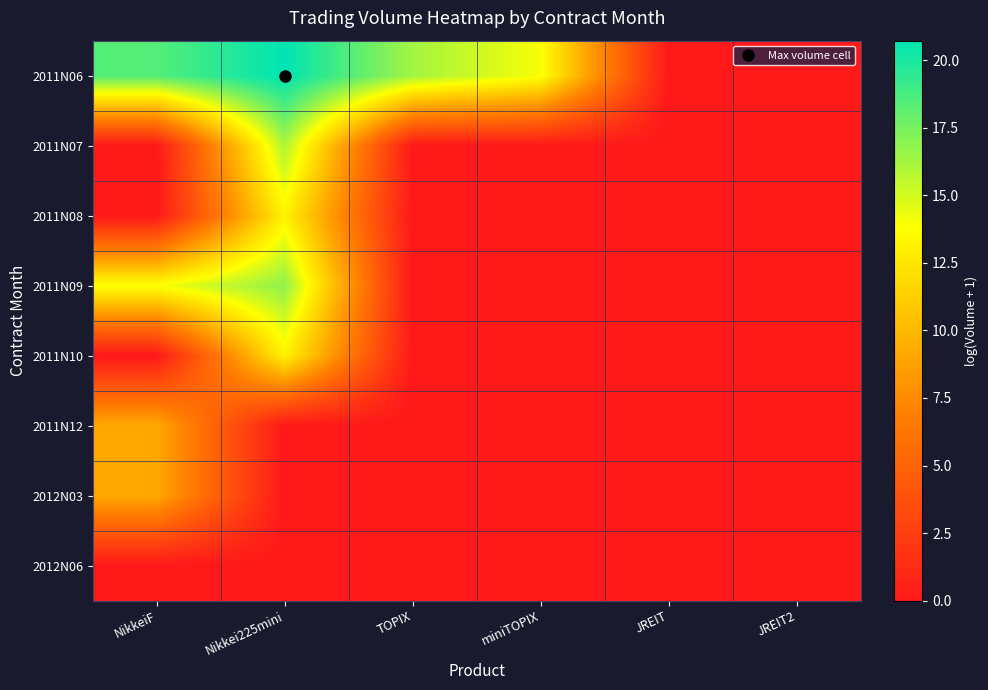

Reading right to left, list all the values displayed in this chart.

2011N06: JREIT2=0.0	JREIT=0.0	miniTOPIX=14.0	TOPIX=16.3	Nikkei225mini=20.7	NikkeiF=18.4
2011N07: JREIT2=0.0	JREIT=0.0	miniTOPIX=0.0	TOPIX=0.0	Nikkei225mini=16.0	NikkeiF=0.0
2011N08: JREIT2=0.0	JREIT=0.0	miniTOPIX=0.0	TOPIX=0.0	Nikkei225mini=13.2	NikkeiF=0.0
2011N09: JREIT2=0.0	JREIT=0.0	miniTOPIX=0.0	TOPIX=0.0	Nikkei225mini=16.8	NikkeiF=13.9
2011N10: JREIT2=0.0	JREIT=0.0	miniTOPIX=0.0	TOPIX=0.0	Nikkei225mini=13.2	NikkeiF=0.0
2011N12: JREIT2=0.0	JREIT=0.0	miniTOPIX=0.0	TOPIX=0.0	Nikkei225mini=0.0	NikkeiF=9.2
2012N03: JREIT2=0.0	JREIT=0.0	miniTOPIX=0.0	TOPIX=0.0	Nikkei225mini=0.0	NikkeiF=9.2
2012N06: JREIT2=0.0	JREIT=0.0	miniTOPIX=0.0	TOPIX=0.0	Nikkei225mini=0.0	NikkeiF=0.0